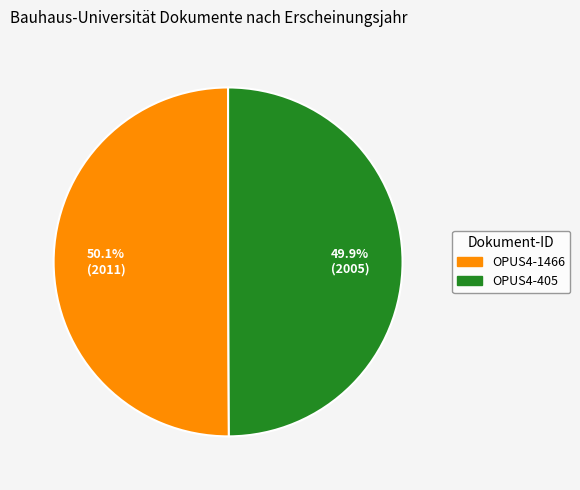

To the nearest percent, what is the average slice percentage?

50%